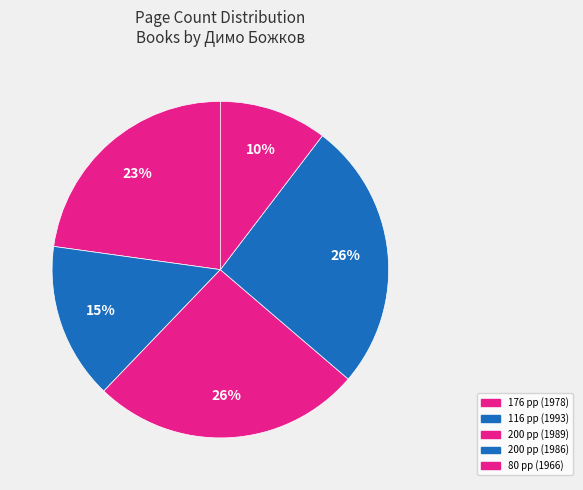

How many segments does this pie chart have?

5